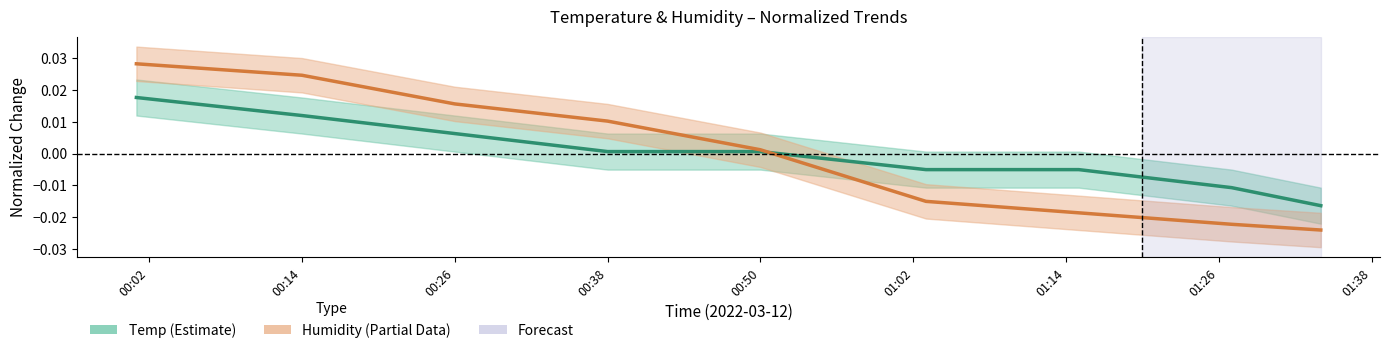

How many positive values does the Temp series have?

5